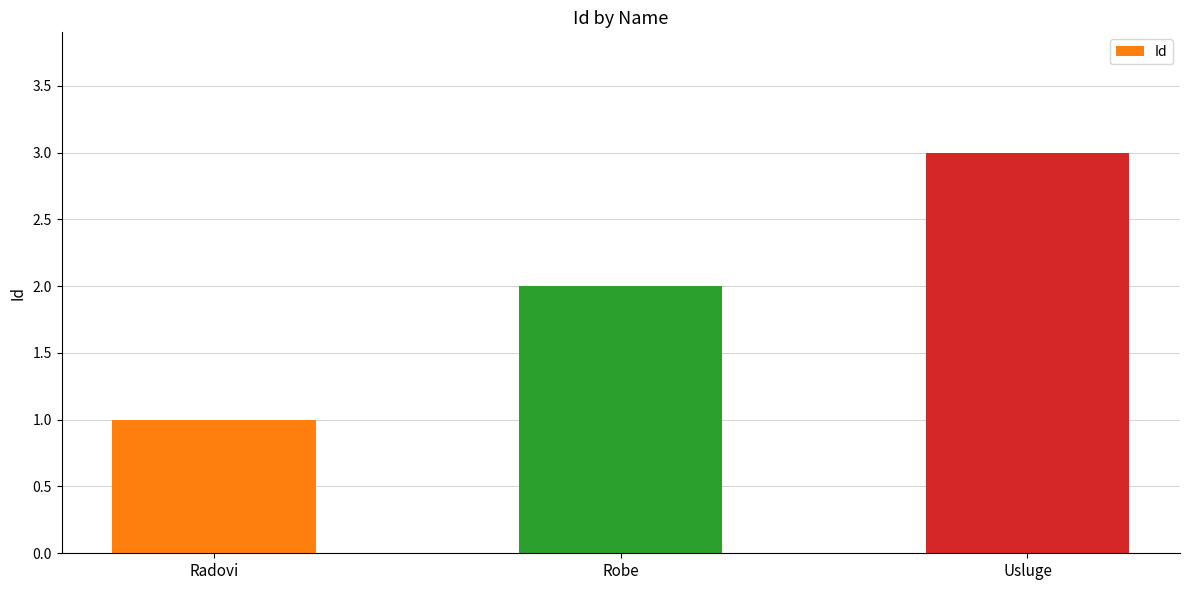

What is the smallest value displayed?

1